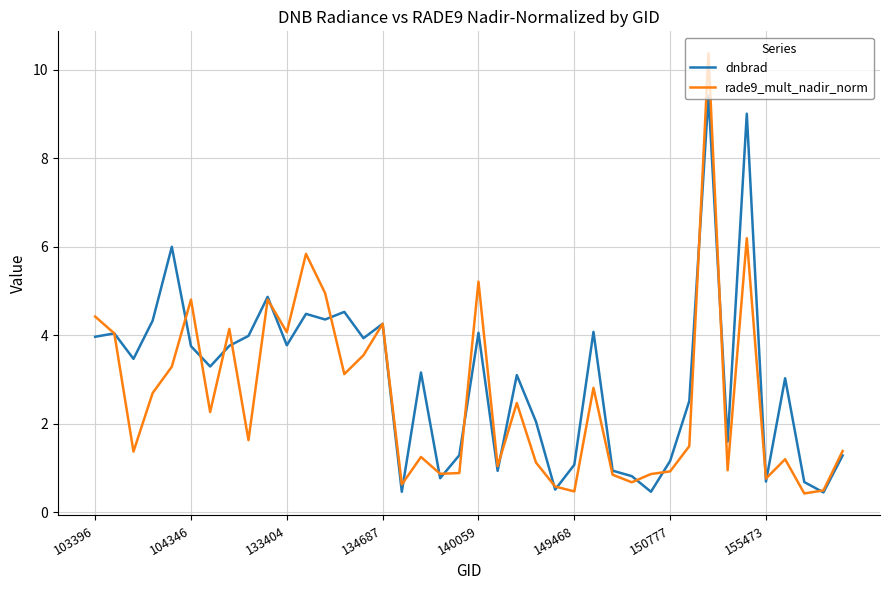

What is the maximum value shown in the chart?

10.4